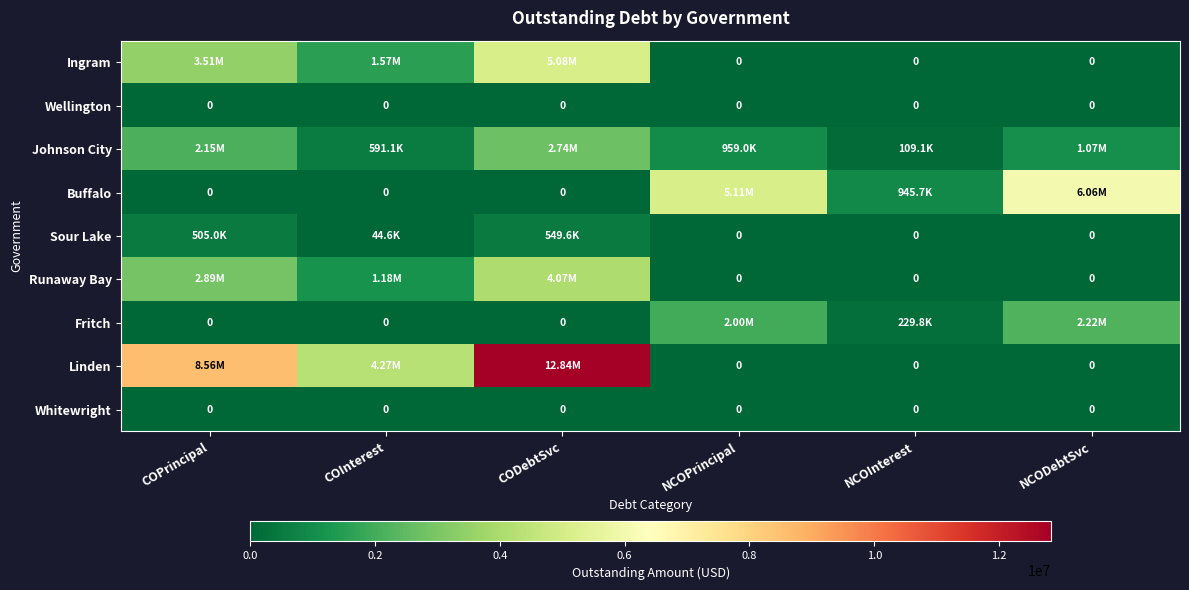

Count the Fritch values in the range 0 to 1995000.

5